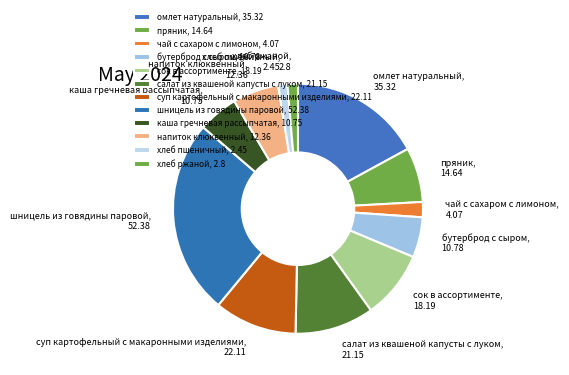

Do чай с сахаром с лимоном and каша гречневая рассыпчатая together represent more than half of the pie?

No